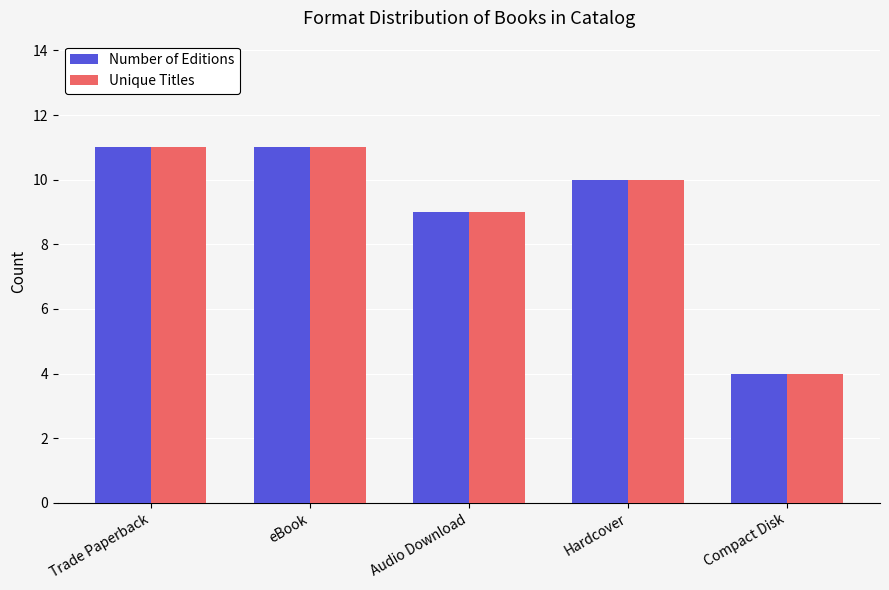

What is the lowest value of the Number of Editions series?

4